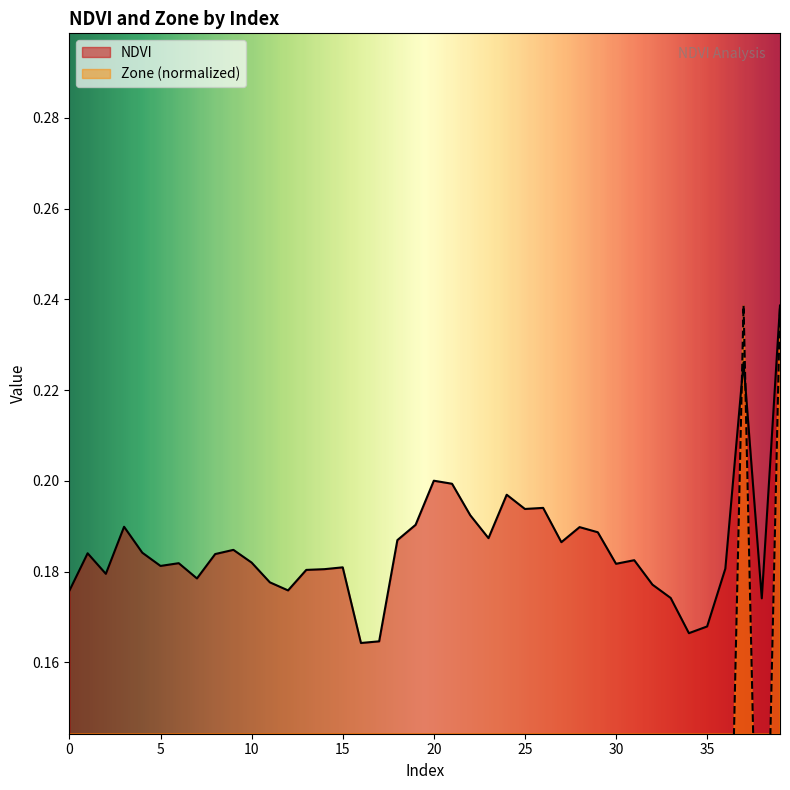

What is the minimum value for NDVI?

0.2